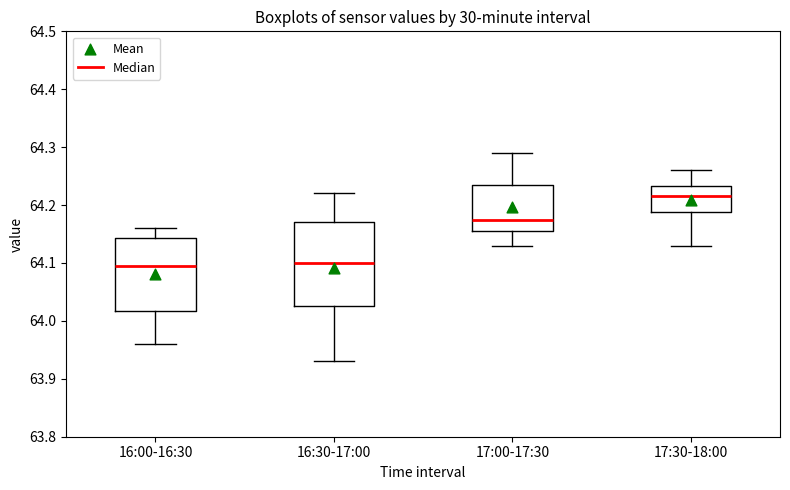

Reading left to right, transcribe this box plot: for each box, give where its median line is, the range the box spans, and where its two whiskers end, as read against the y-axis. The values are not printed on the chart, so give them approximately, as read against the axis.

16:00-16:30: median 64.10, box 64.02 to 64.14, whiskers 63.96 to 64.16
16:30-17:00: median 64.10, box 64.03 to 64.17, whiskers 63.93 to 64.22
17:00-17:30: median 64.18, box 64.16 to 64.24, whiskers 64.13 to 64.29
17:30-18:00: median 64.22, box 64.19 to 64.23, whiskers 64.13 to 64.26